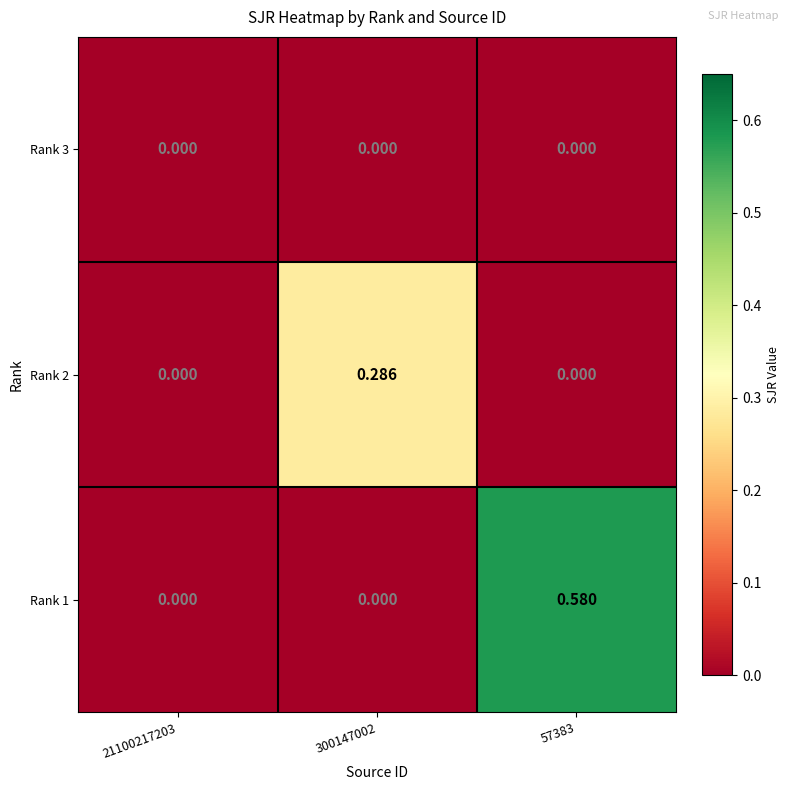

Is the value of Rank 3 at 21100217203 greater than the value of Rank 2 at 300147002?

No